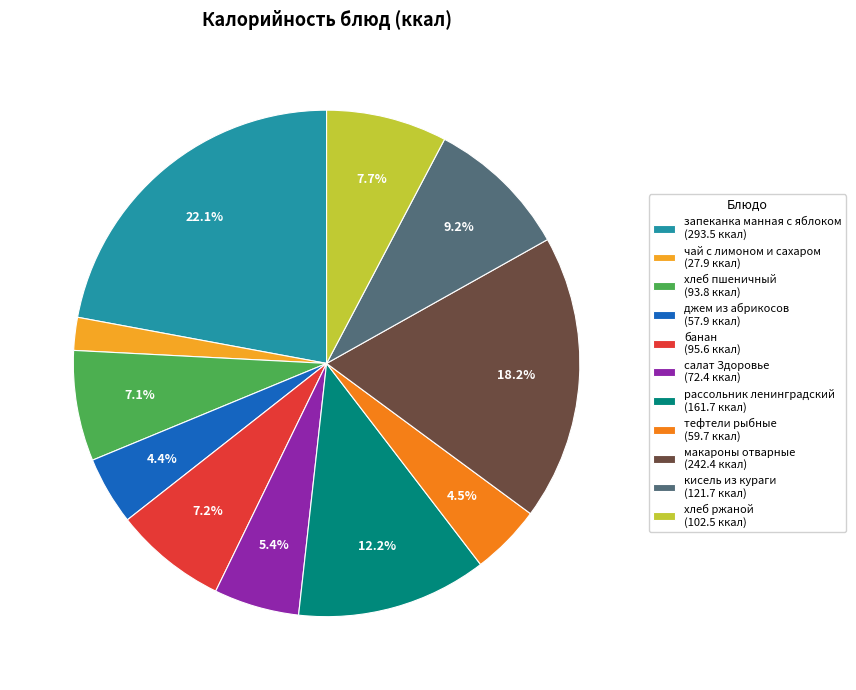

Is there any slice that represents more than half of the pie?

No